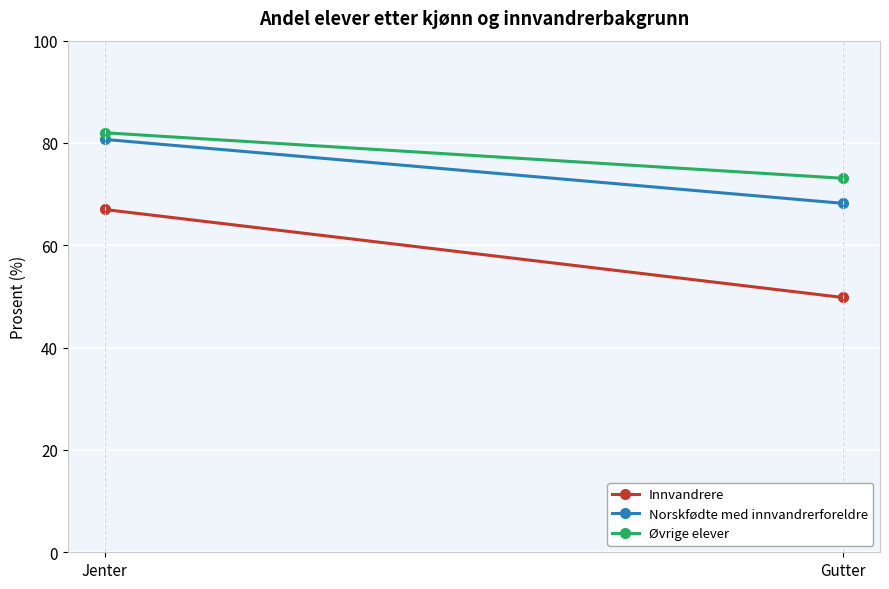

What is the difference between the Øvrige elever values at Jenter and Gutter?

8.9